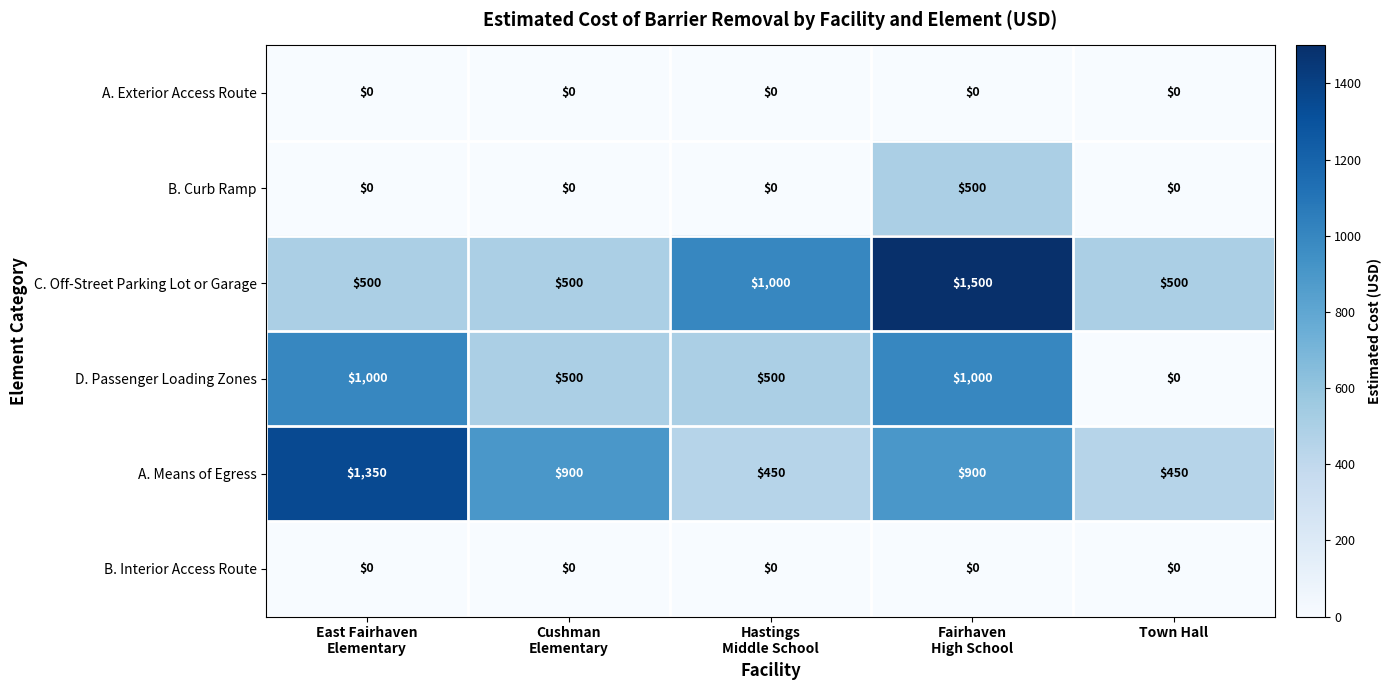

What is the difference between the second highest and second lowest values in the D. Passenger Loading Zones series?

500